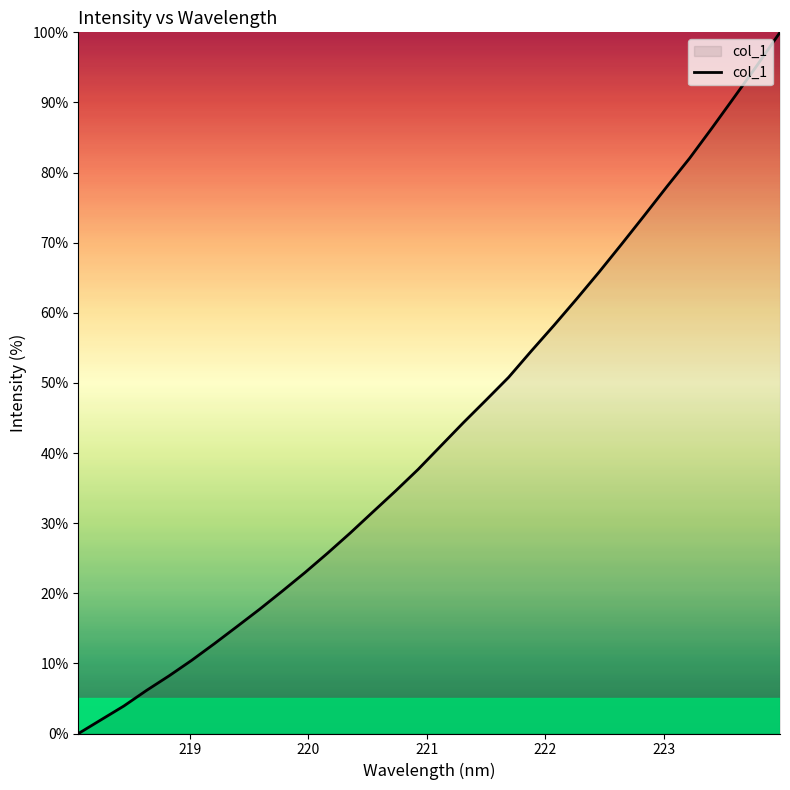

What is the greatest value displayed?

100.0